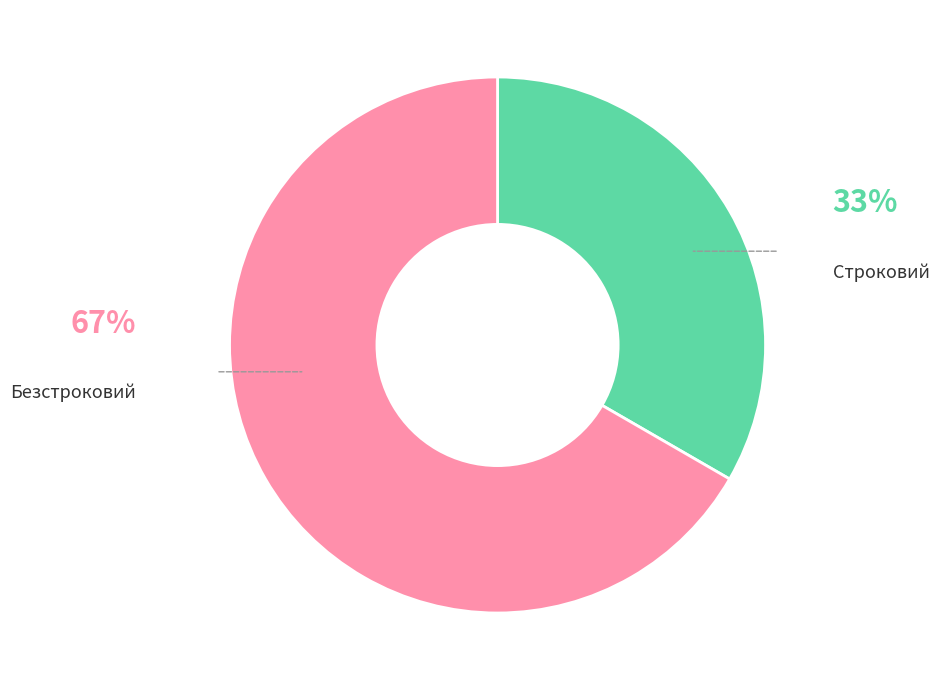

How many slices are in this pie chart?

2